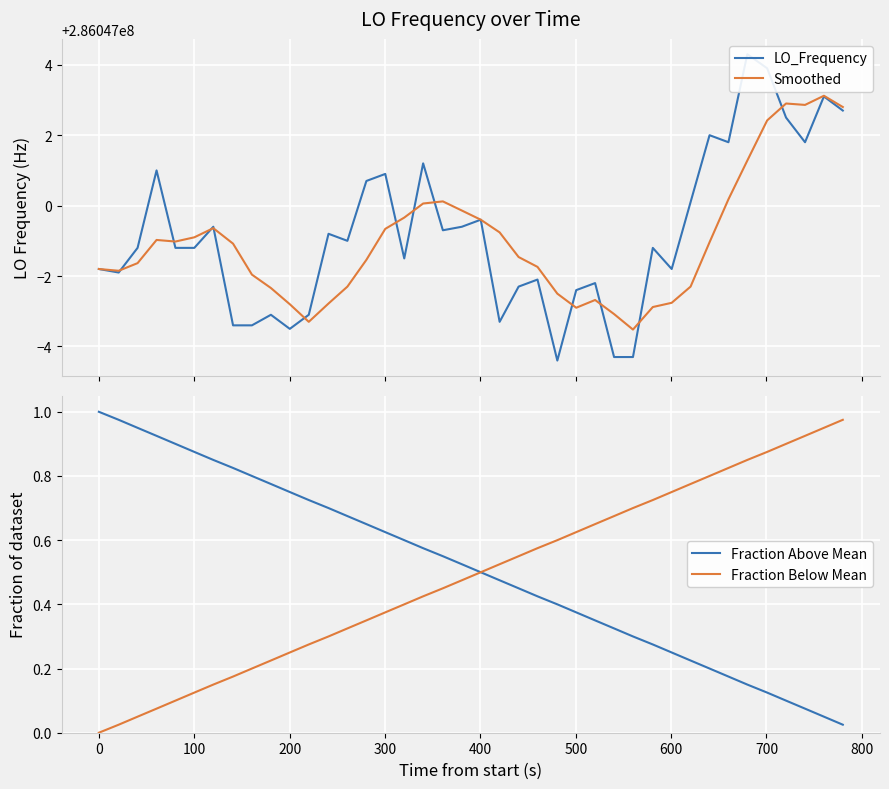

Reading left to right, extract all data points from this chart.

LO_Frequency: 286046998.2	286046998.1	286046998.8	286047001.0	286046998.8	286046998.8	286046999.4	286046996.6	286046996.6	286046996.9	286046996.5	286046996.9	286046999.2	286046999.0	286047000.7	286047000.9	286046998.5	286047001.2	286046999.3	286046999.4	286046999.6	286046996.7	286046997.7	286046997.9	286046995.6	286046997.6	286046997.8	286046995.7	286046995.7	286046998.8	286046998.2	286047000.1	286047002.0	286047001.8	286047004.3	286047003.9	286047002.5	286047001.8	286047003.1	286047002.7
Smoothed: 286046998.2	286046998.1	286046998.4	286046999.0	286046999.0	286046999.1	286046999.4	286046998.9	286046998.0	286046997.7	286046997.2	286046996.7	286046997.2	286046997.7	286046998.5	286046999.3	286046999.7	286047000.1	286047000.1	286046999.9	286046999.6	286046999.2	286046998.5	286046998.3	286046997.5	286046997.1	286046997.3	286046996.9	286046996.5	286046997.1	286046997.2	286046997.7	286046999.0	286047000.2	286047001.3	286047002.4	286047002.9	286047002.9	286047003.1	286047002.8
Fraction Above Mean: 1.0	1.0	0.9	0.9	0.9	0.9	0.8	0.8	0.8	0.8	0.8	0.7	0.7	0.7	0.7	0.6	0.6	0.6	0.6	0.5	0.5	0.5	0.5	0.4	0.4	0.4	0.3	0.3	0.3	0.3	0.2	0.2	0.2	0.2	0.1	0.1	0.1	0.1	0.1	0.0
Fraction Below Mean: 0.0	0.0	0.1	0.1	0.1	0.1	0.1	0.2	0.2	0.2	0.2	0.3	0.3	0.3	0.3	0.4	0.4	0.4	0.5	0.5	0.5	0.5	0.6	0.6	0.6	0.6	0.7	0.7	0.7	0.7	0.8	0.8	0.8	0.8	0.8	0.9	0.9	0.9	0.9	1.0